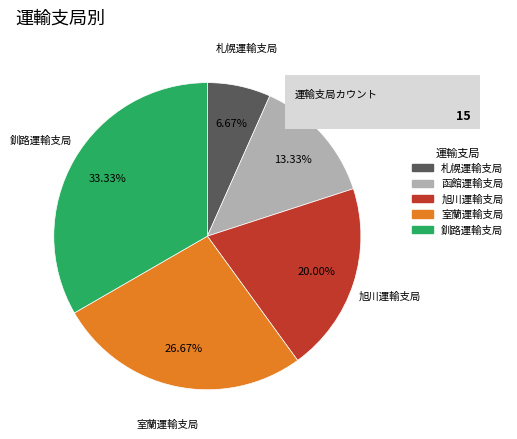

Which category has the smallest portion of the pie?

札幌運輸支局